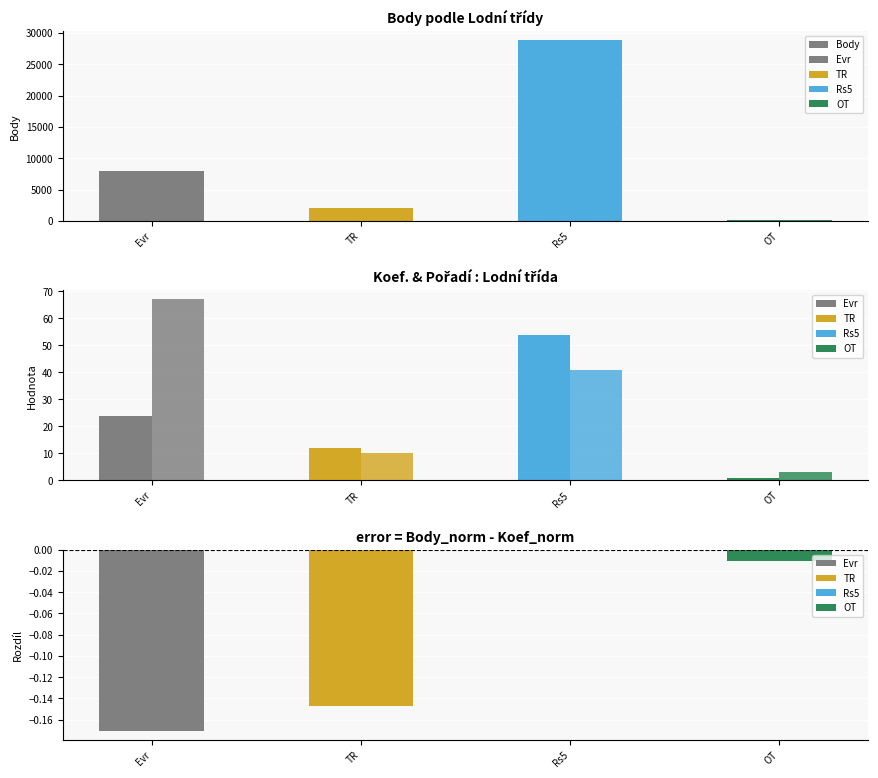

The value of Pořadí at Evr is 118. True or false?

False